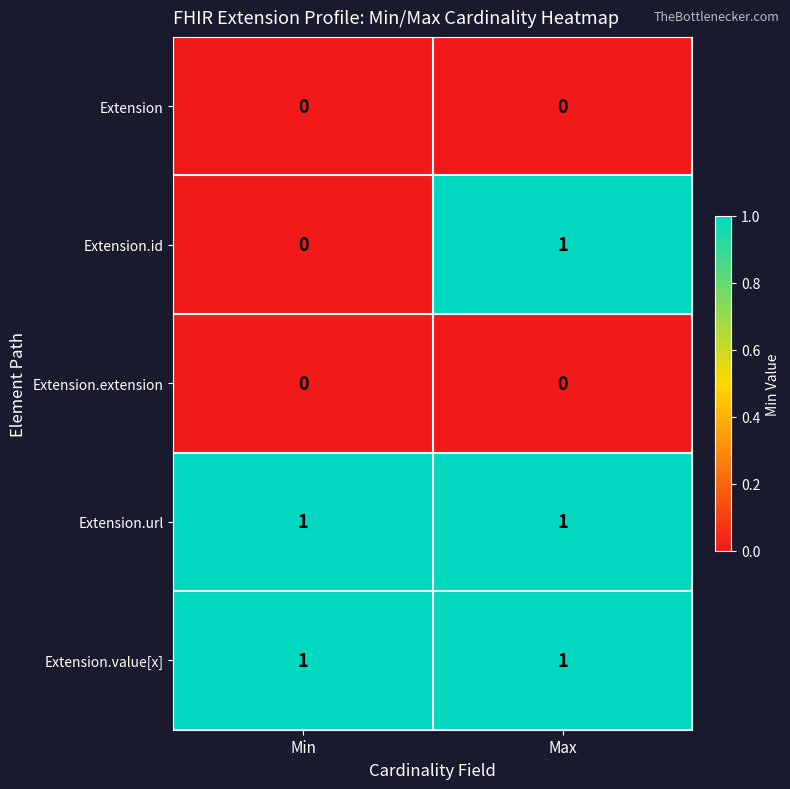

The value of Extension at Max is 0. True or false?

True